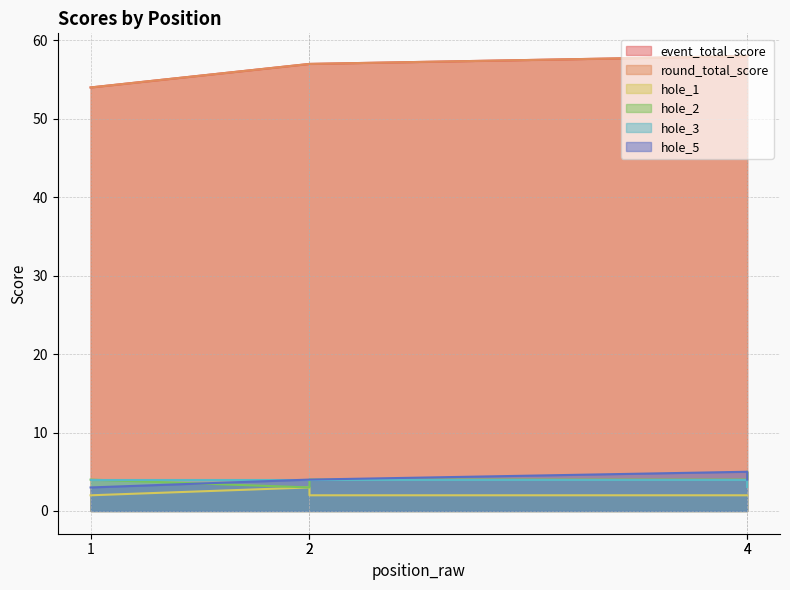

What is the maximum value for hole_3?

4